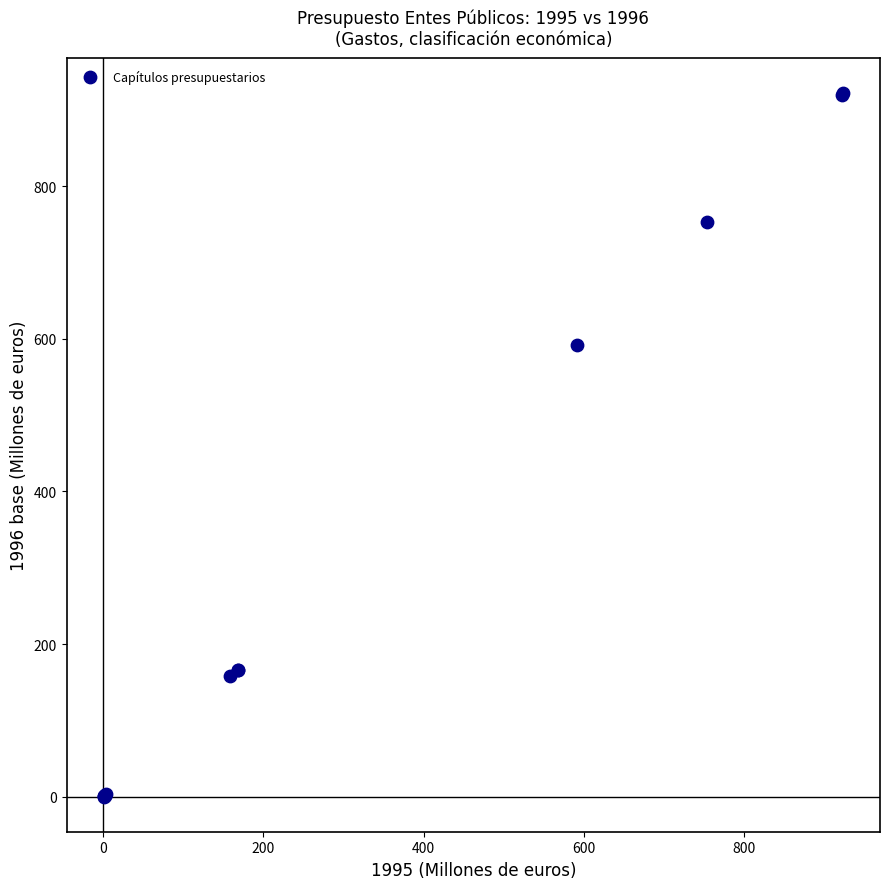

What Y value in the scatter plot is closest to 460?

591.6